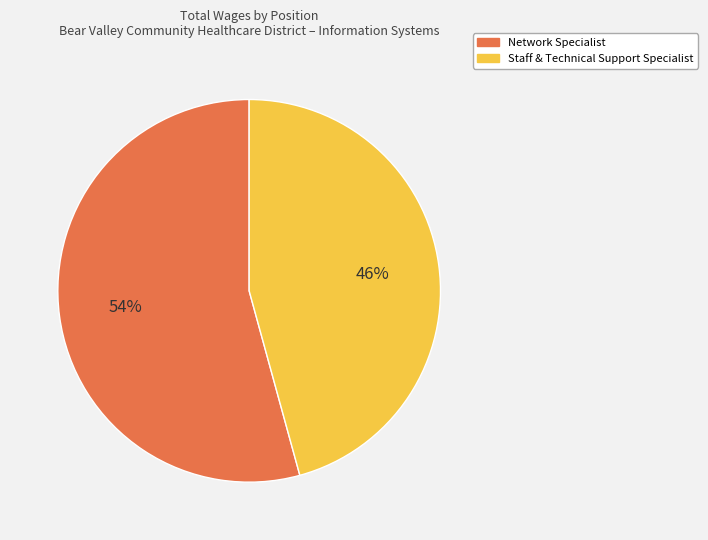

True or false: Network Specialist accounts for 54% of the total.

True